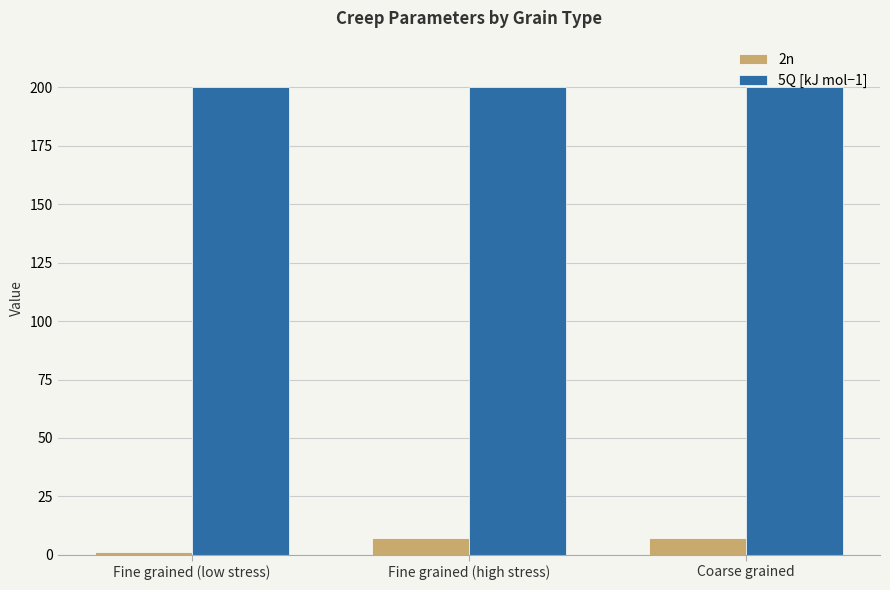

Rank the series at Fine grained (high stress) from highest to lowest value.

5Q [kJ mol−1], 2n